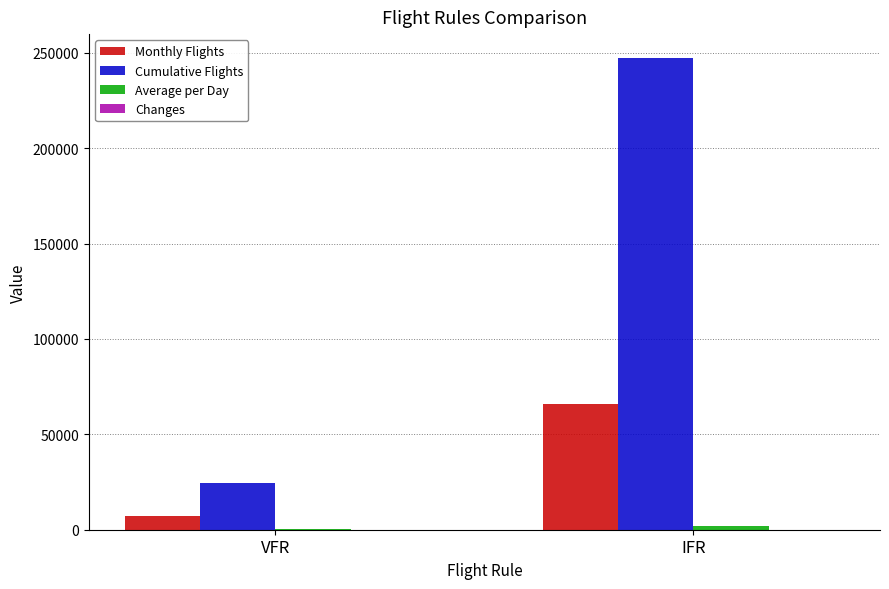

What is the total value across all series at IFR?

315251.1